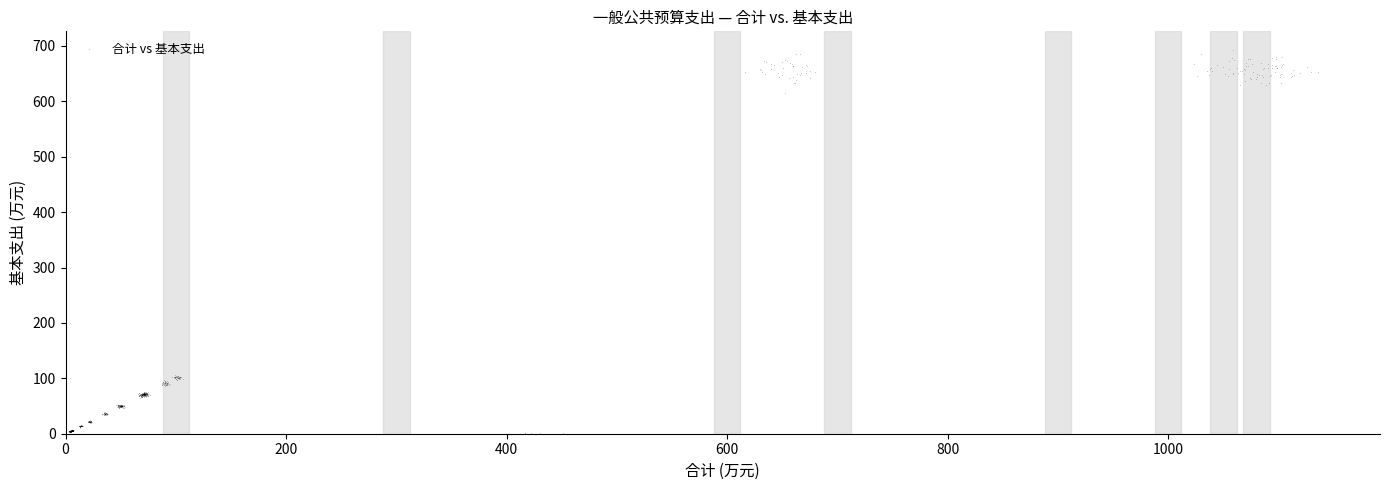

What is the range of Y values (max minus min)?

691.7